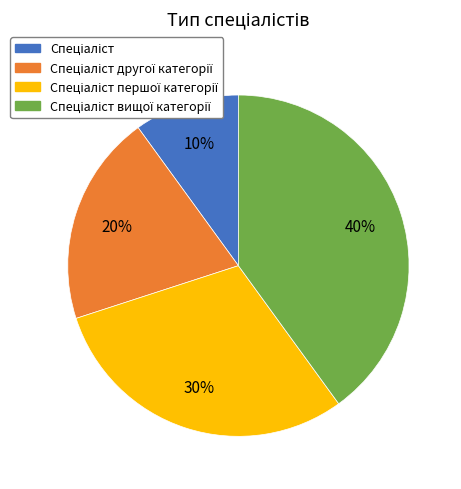

Is there a majority slice in this chart?

No